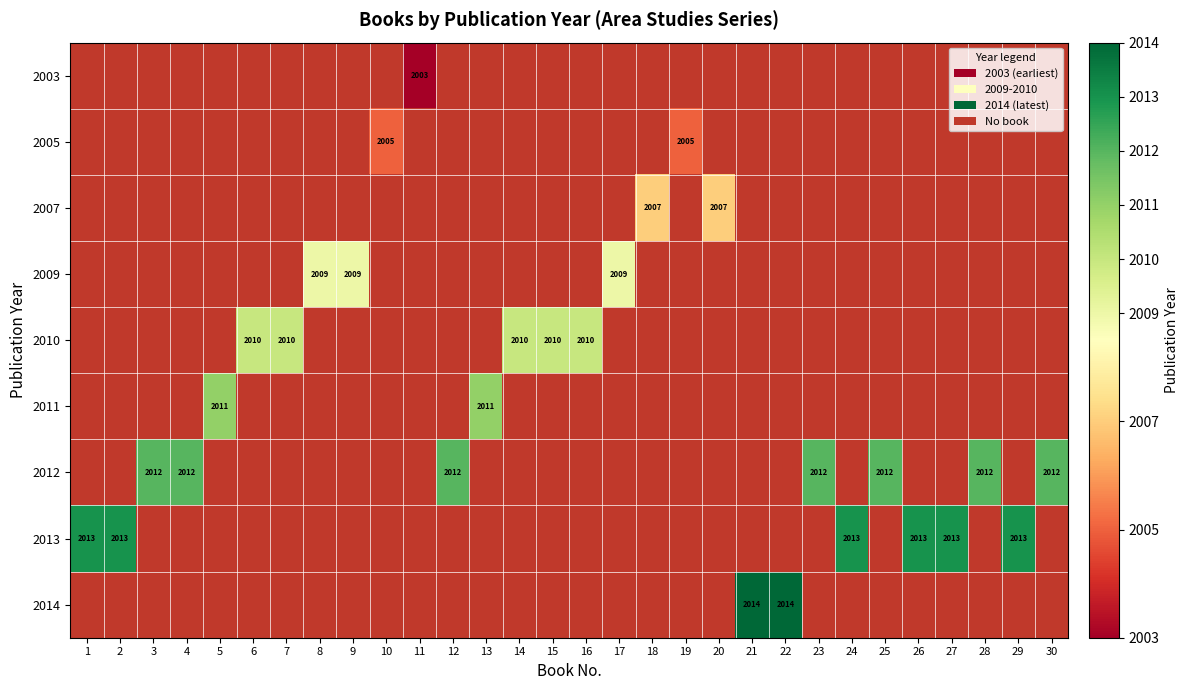

Is it true that 2014 equals 2014 at 22?

True